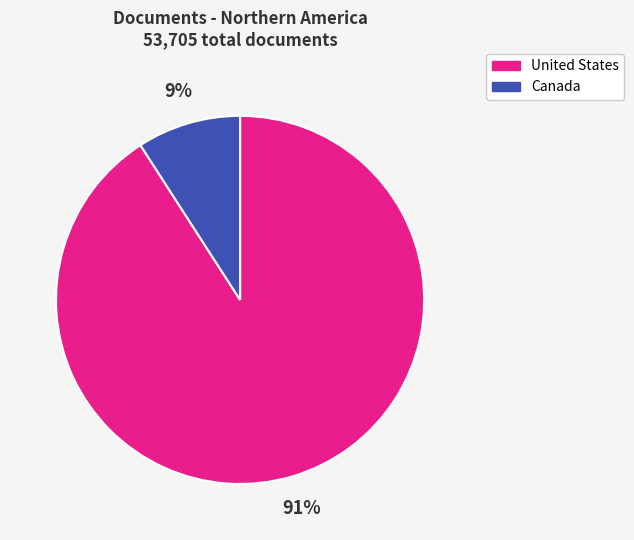

Is it true that United States is 81% of the pie?

False